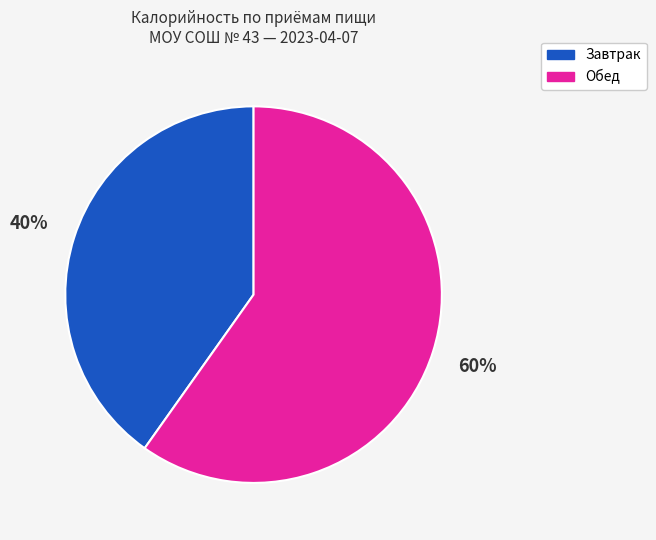

Which category has the smallest portion of the pie?

Завтрак